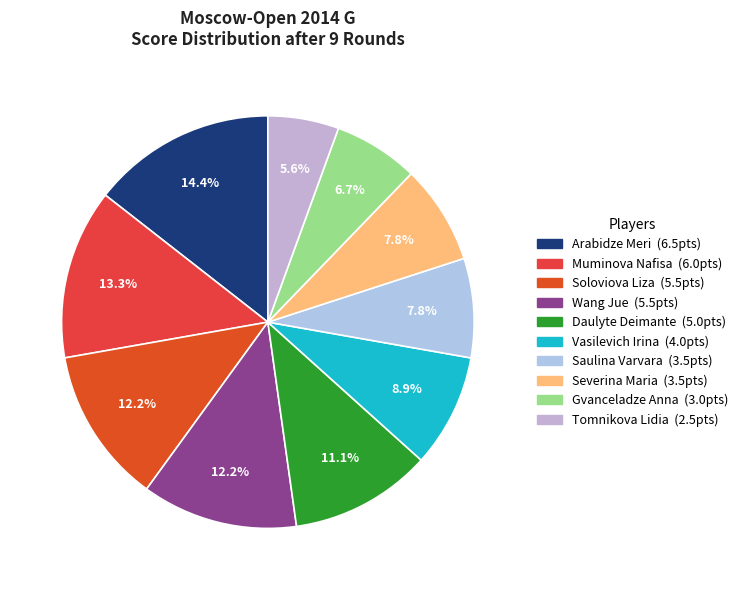

What percentage do Tomnikova Lidia and Muminova Nafisa together represent?

18.9%